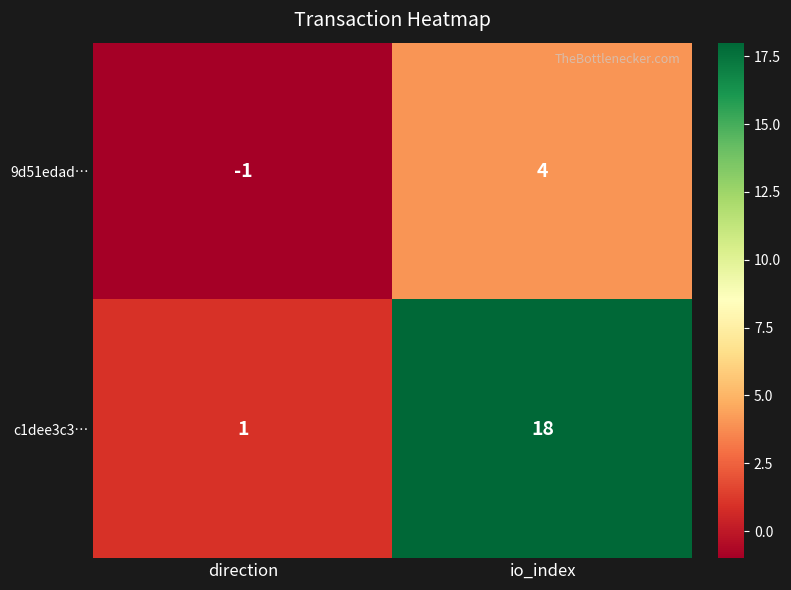

Rank the series by their maximum value, from highest to lowest.

c1dee3c3…, 9d51edad…